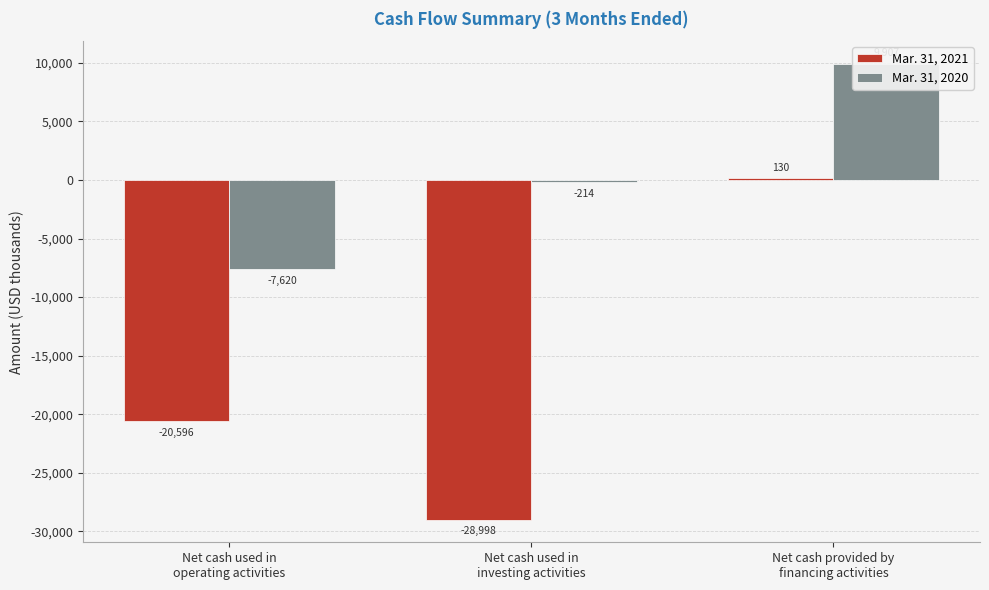

Read the Mar. 31, 2021 value at Net cash used in
operating activities, to the nearest 50.

-20600